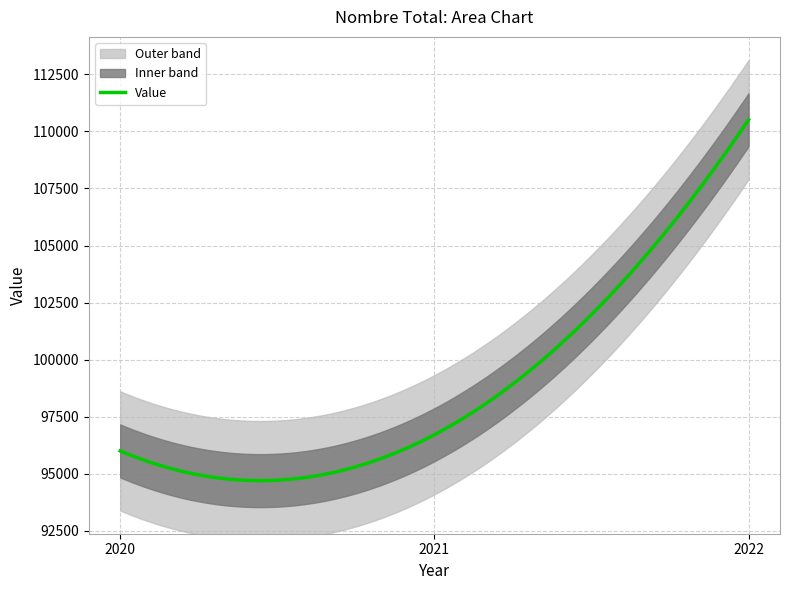

List the labels in order of value, largest first.

2022, 2021, 2020